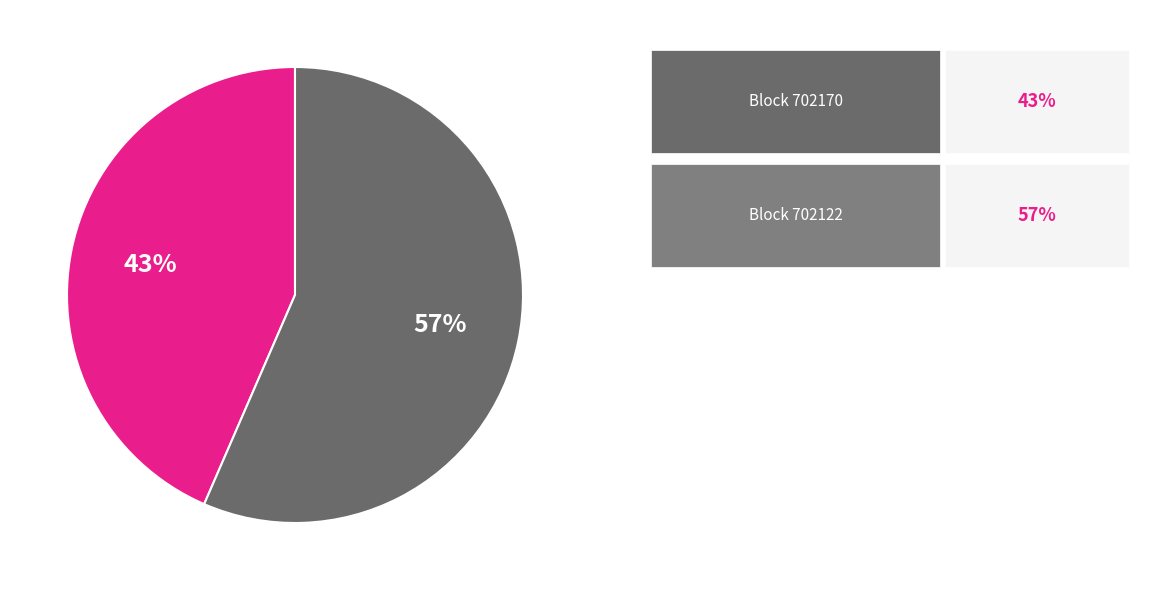

To the nearest percent, what is the average slice percentage?

50%